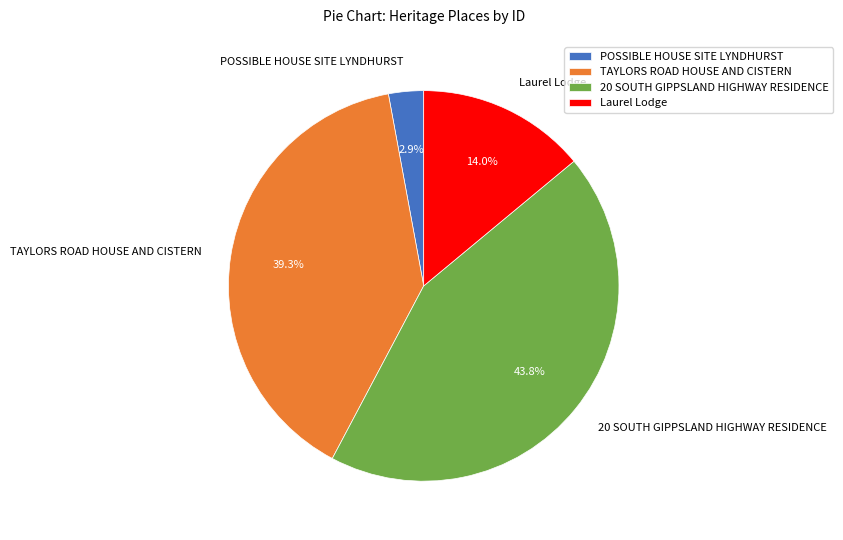

To the nearest percent, what is the average slice percentage?

25%